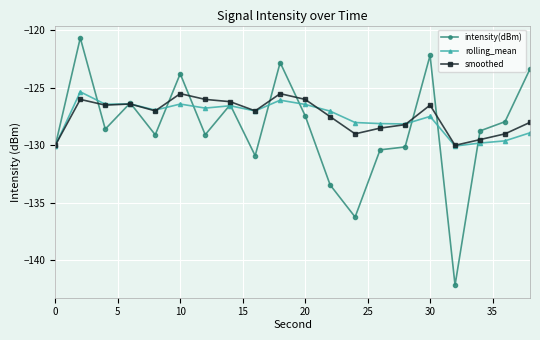

What is the minimum value shown in the chart?

-142.2